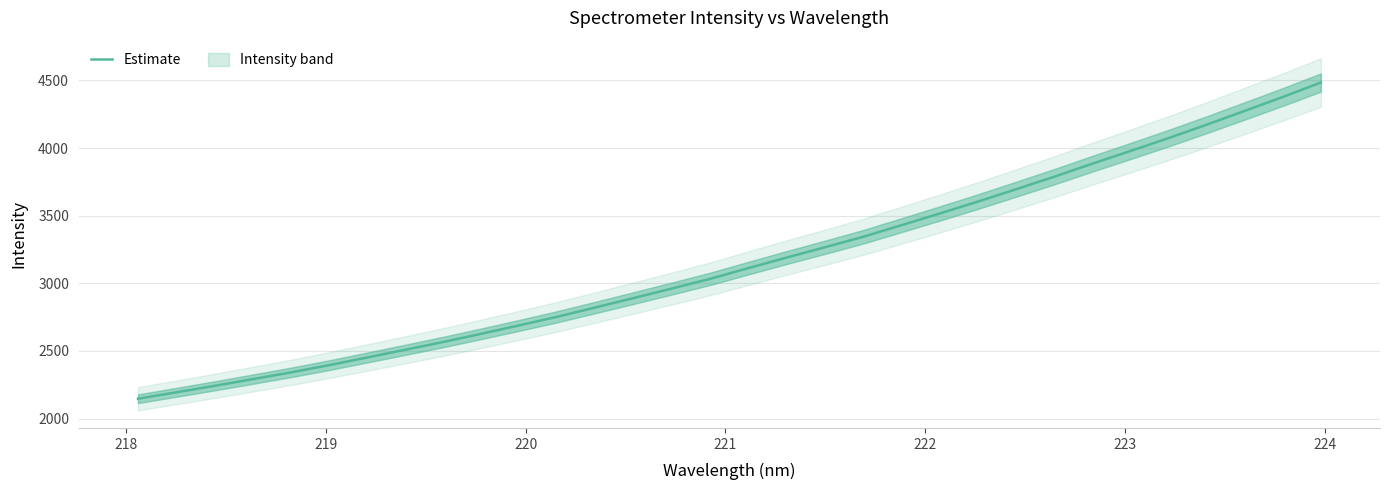

What is the maximum value shown in the chart?

4484.8